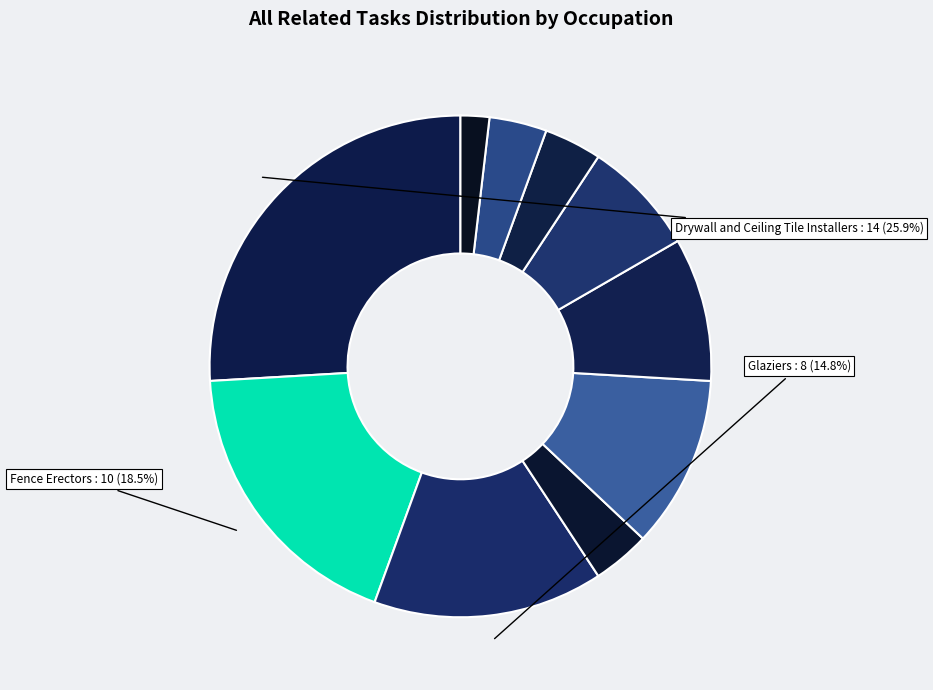

Count the number of slices in the pie.

10